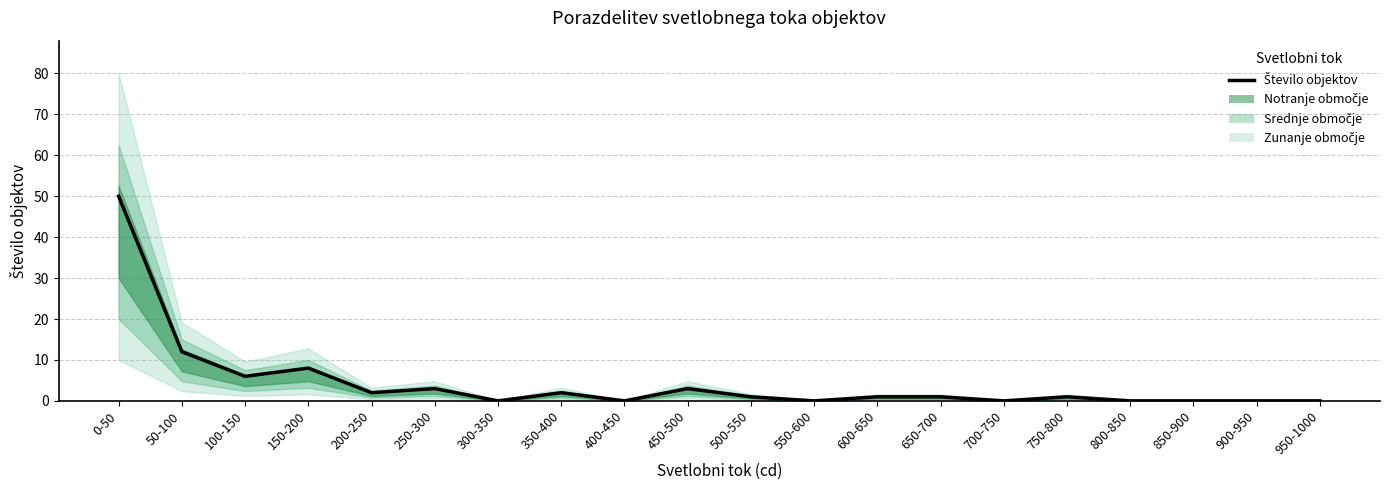

Which label corresponds to the largest value in the chart?

0-50